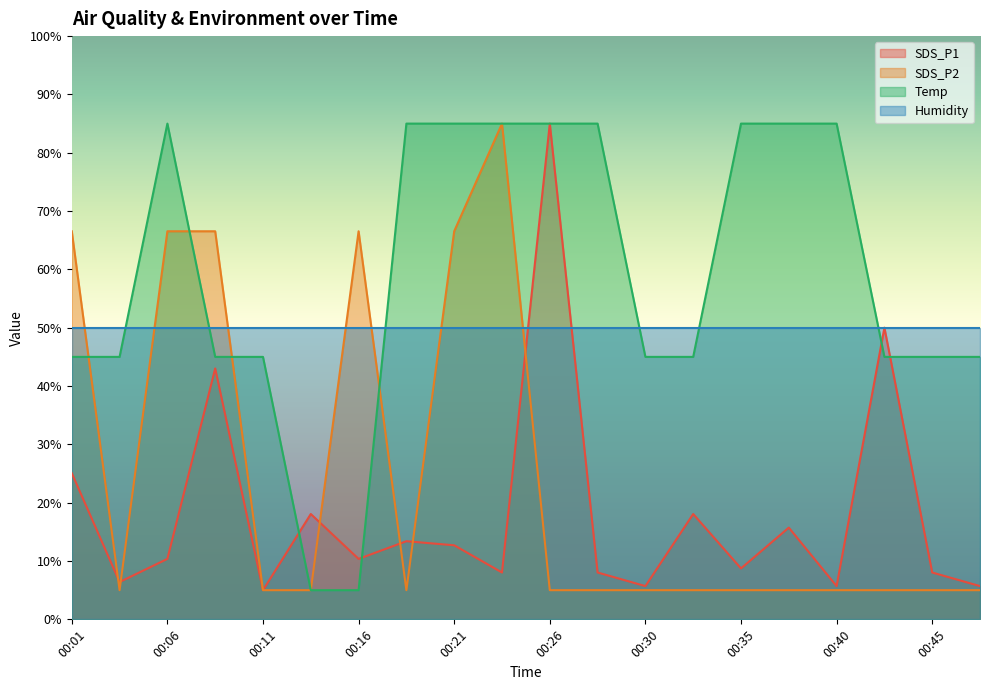

What is the maximum value for SDS_P2?

85.0